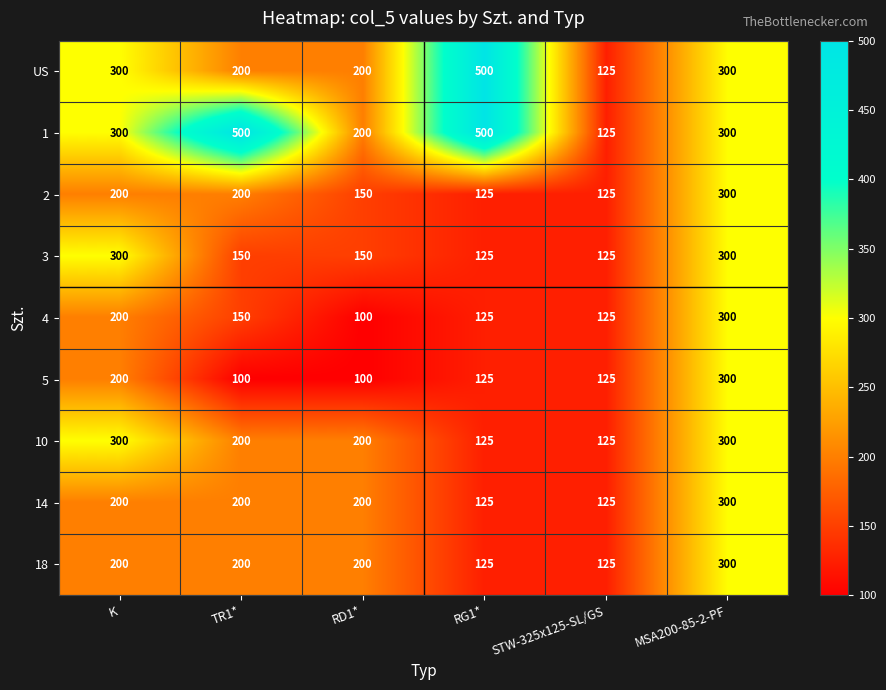

What is the average value of the 1 series?

321